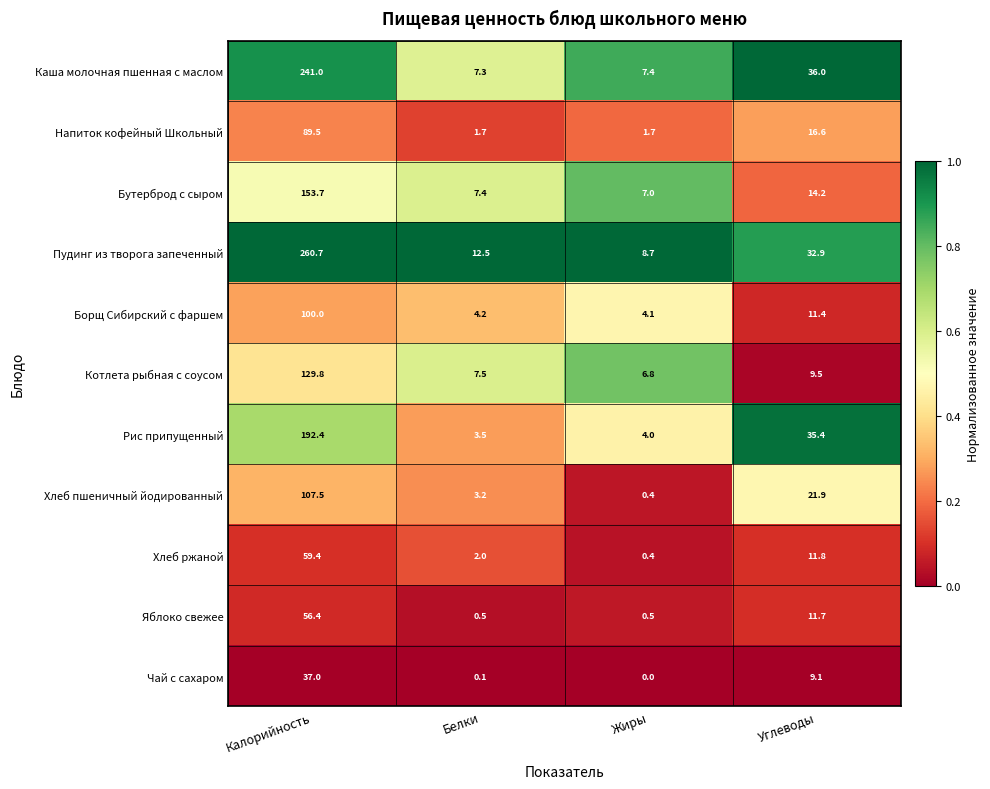

What is the spread (max minus min) of values at Углеводы?

26.9